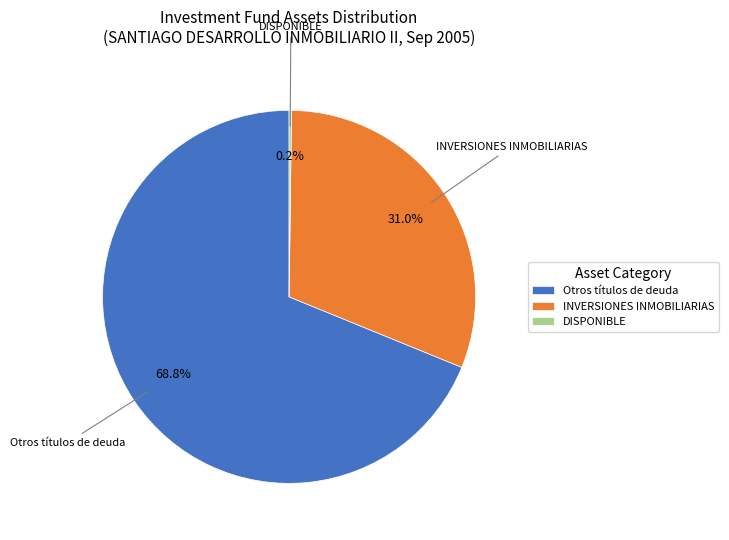

What is the majority slice?

Otros títulos de deuda